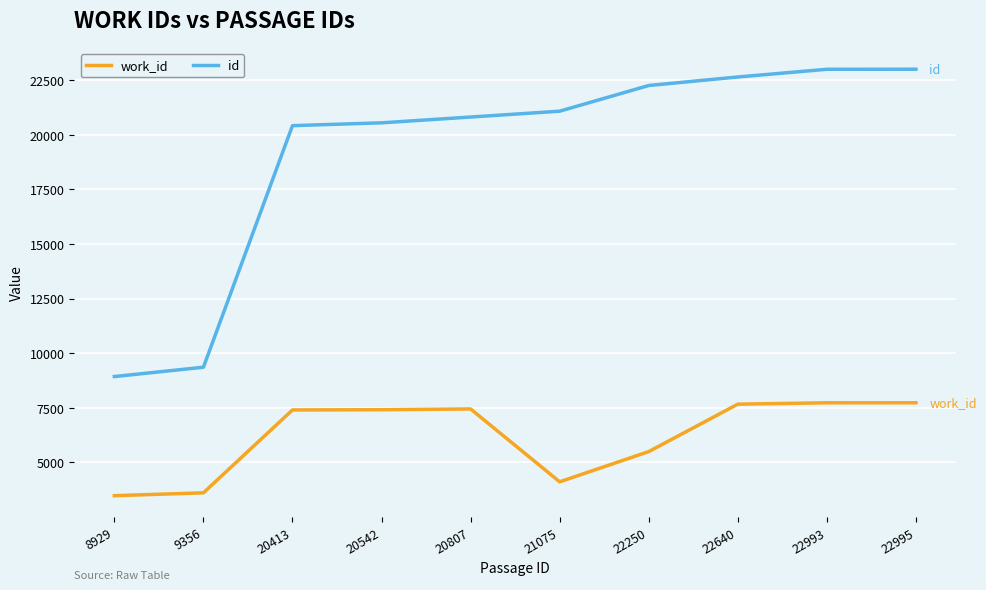

True or false: id and work_id cross at least once.

False